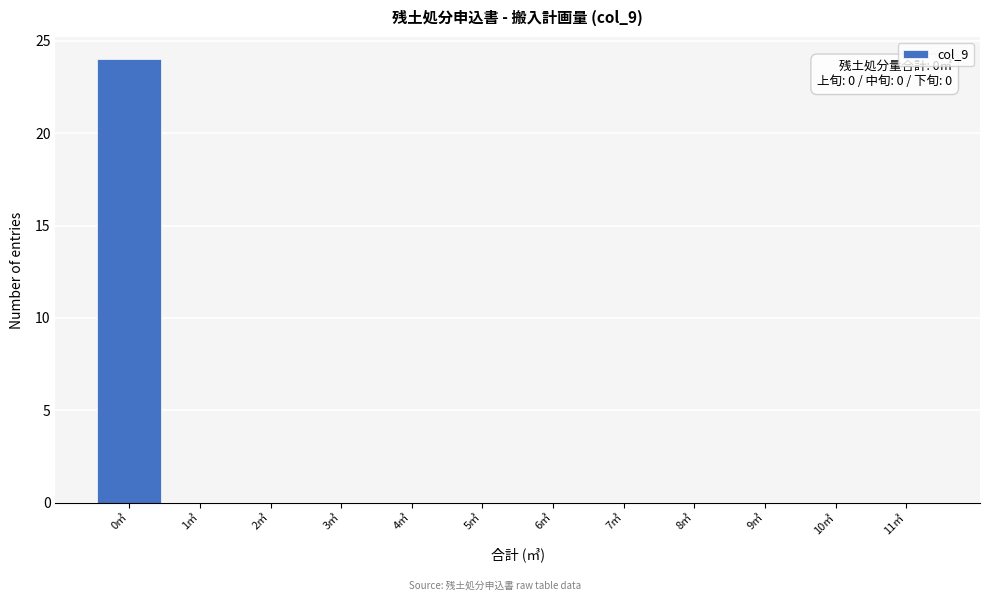

Over which range of the x-axis is the bar tallest?

-0.5 to 0.5